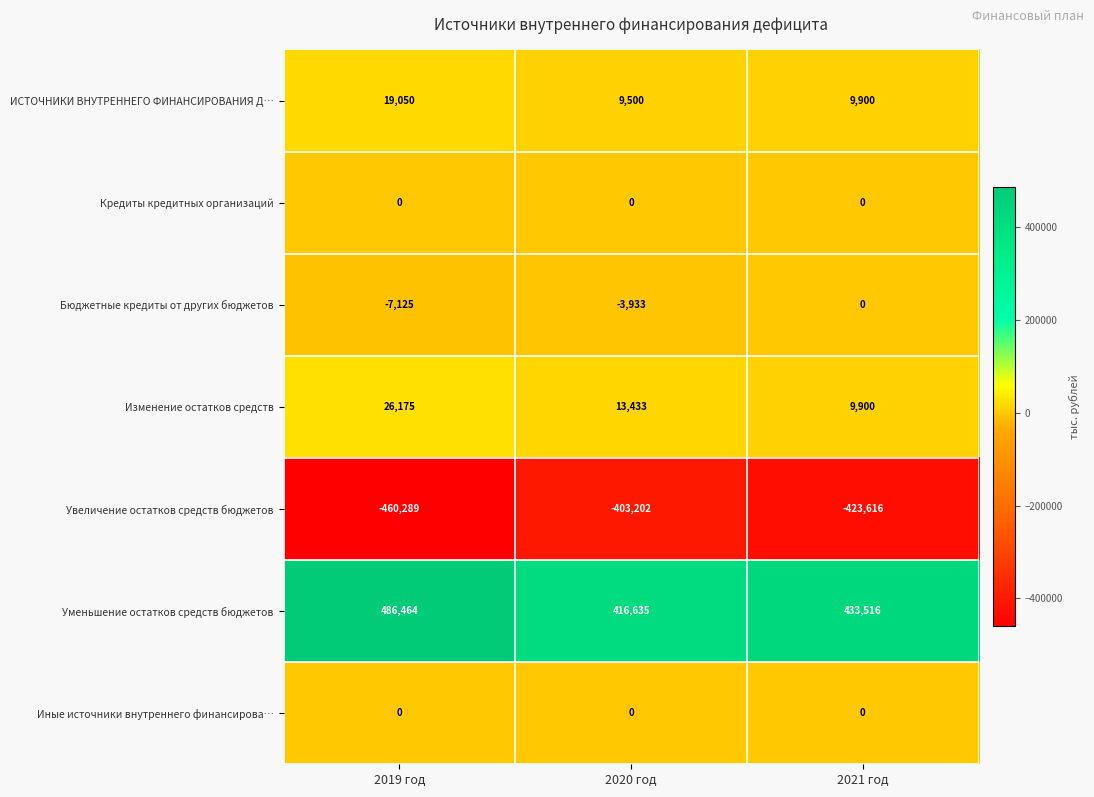

Which series has the largest range (max minus min)?

Уменьшение остатков средств бюджетов